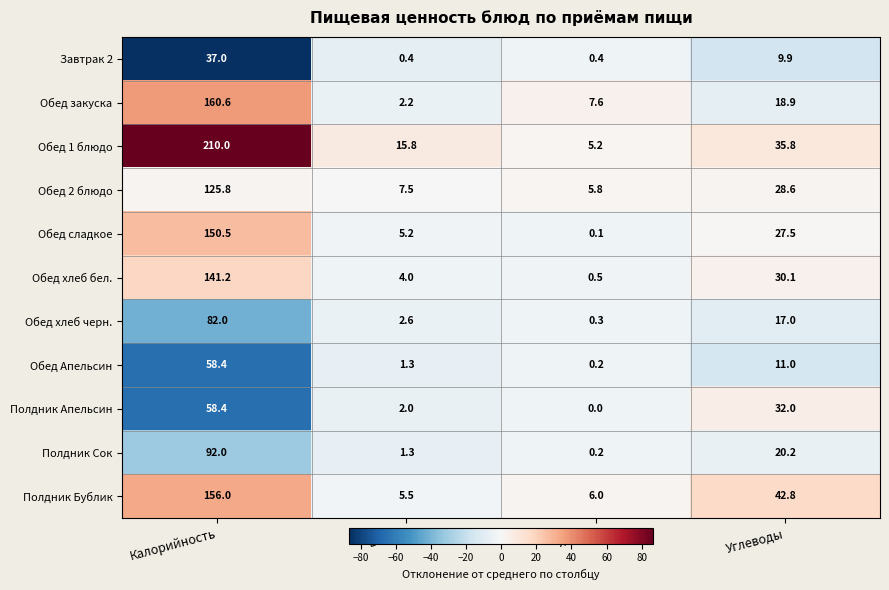

Is the value of Обед сладкое at Белки greater than the value of Обед 1 блюдо at Белки?

No